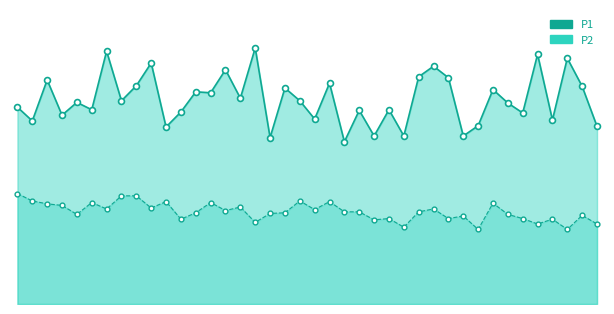

Is the value of P1 at 01:31 greater than the value of P2 at 01:11?

Yes